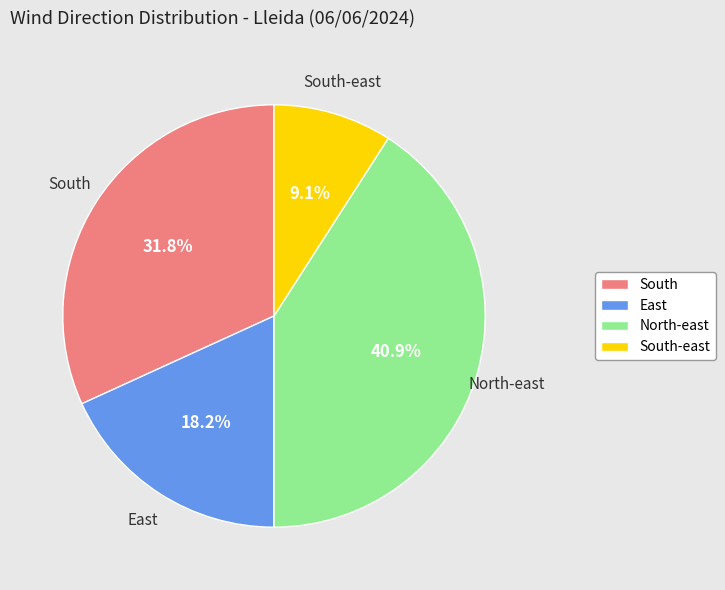

Combined, do South-east and South account for over 50%?

No